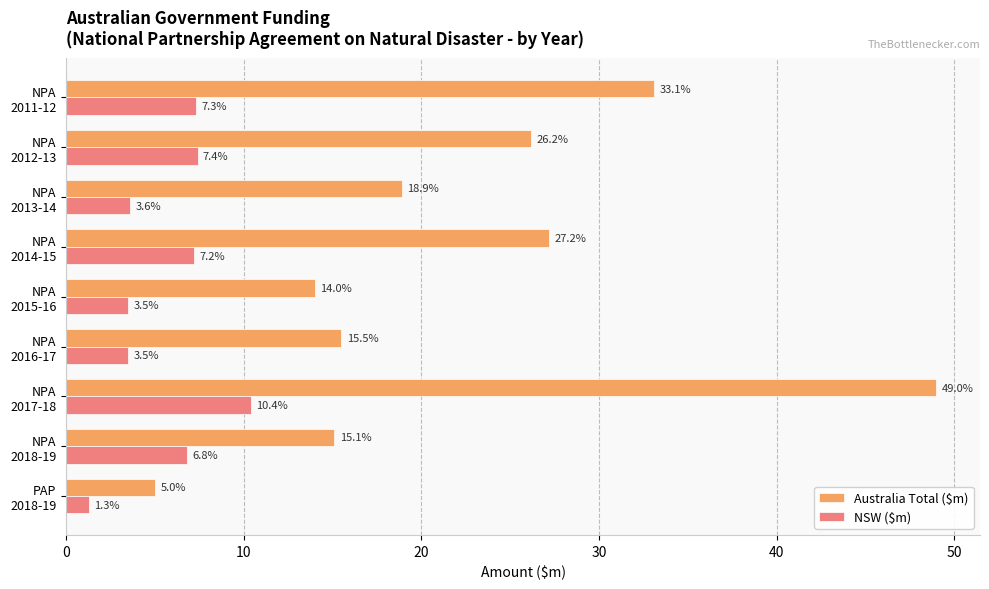

List the series in order of their peak value, lowest first.

NSW ($m), Australia Total ($m)